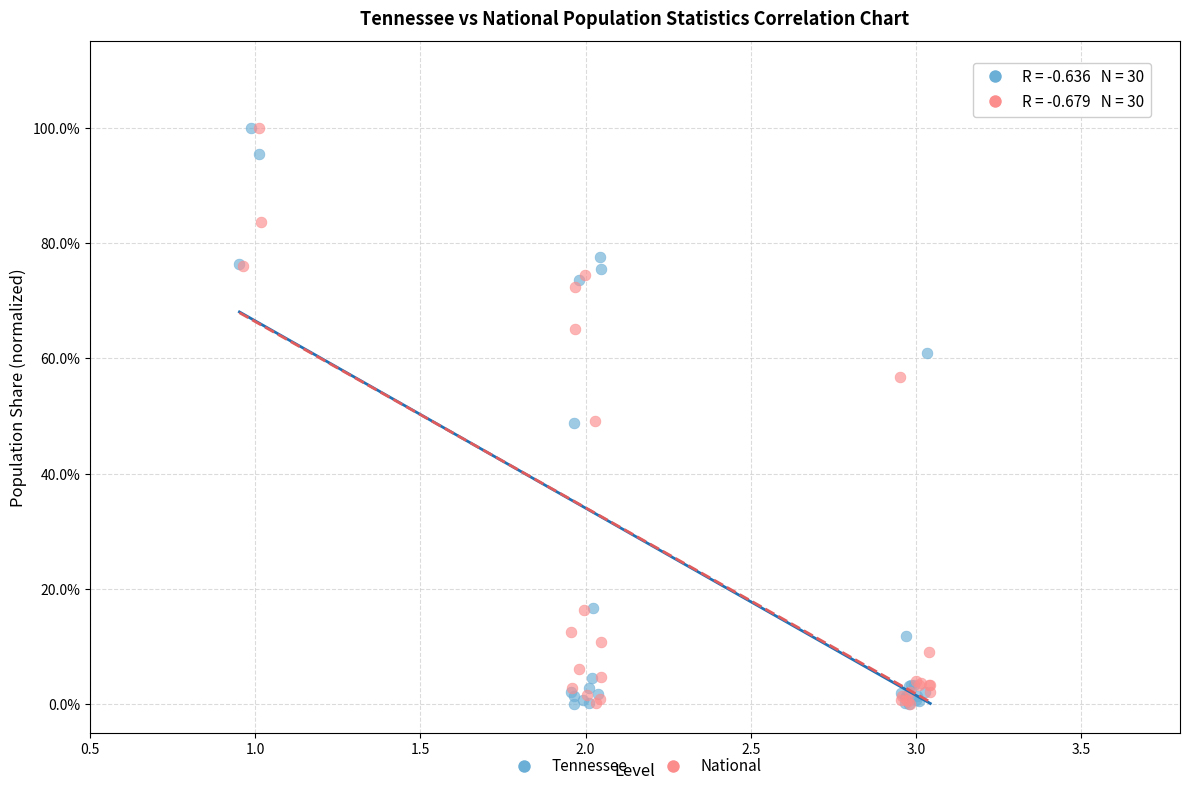

What are all the series names shown in the legend?

Tennessee, National